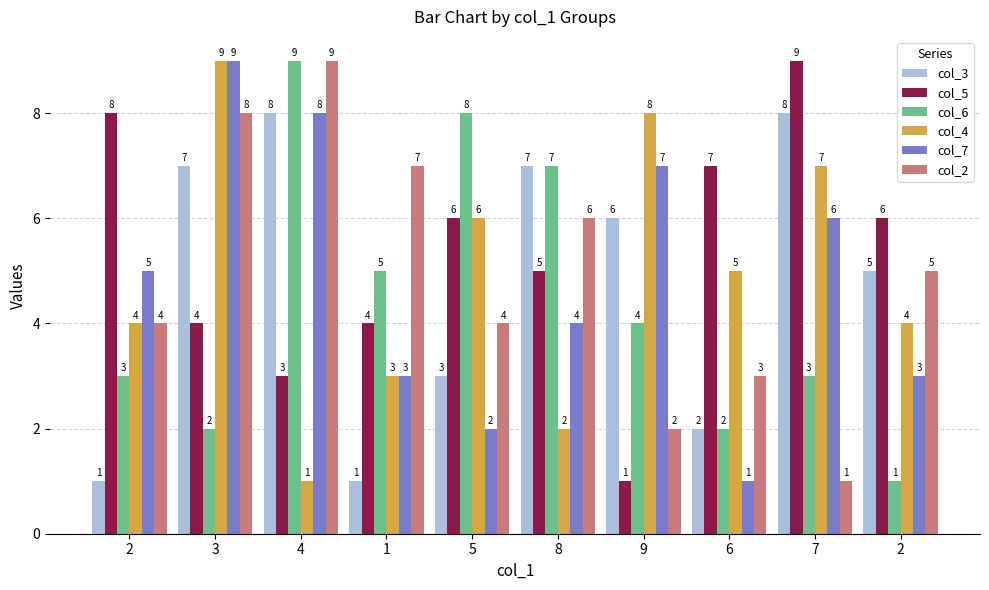

Which series changed the most between 3 and 1?

col_3